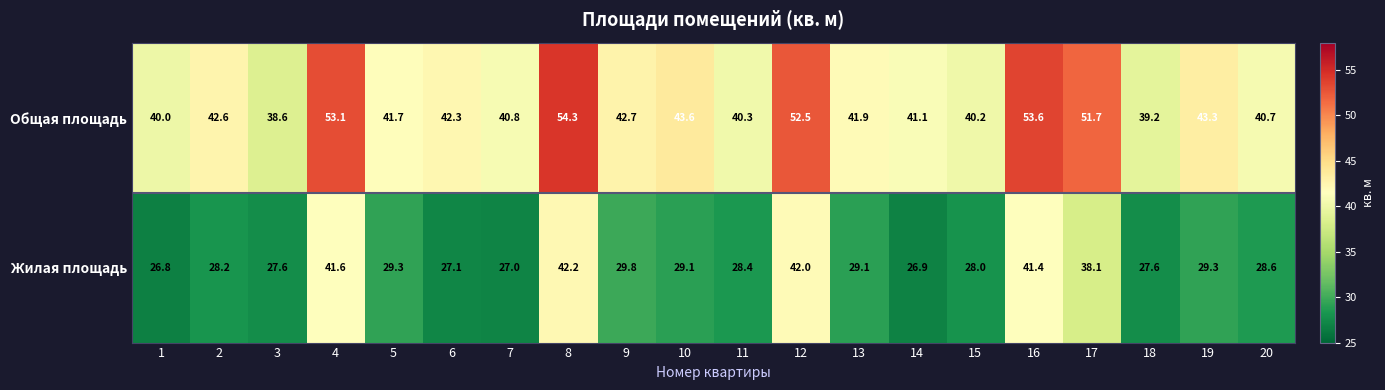

At how many categories does at least one series exceed 46?

5